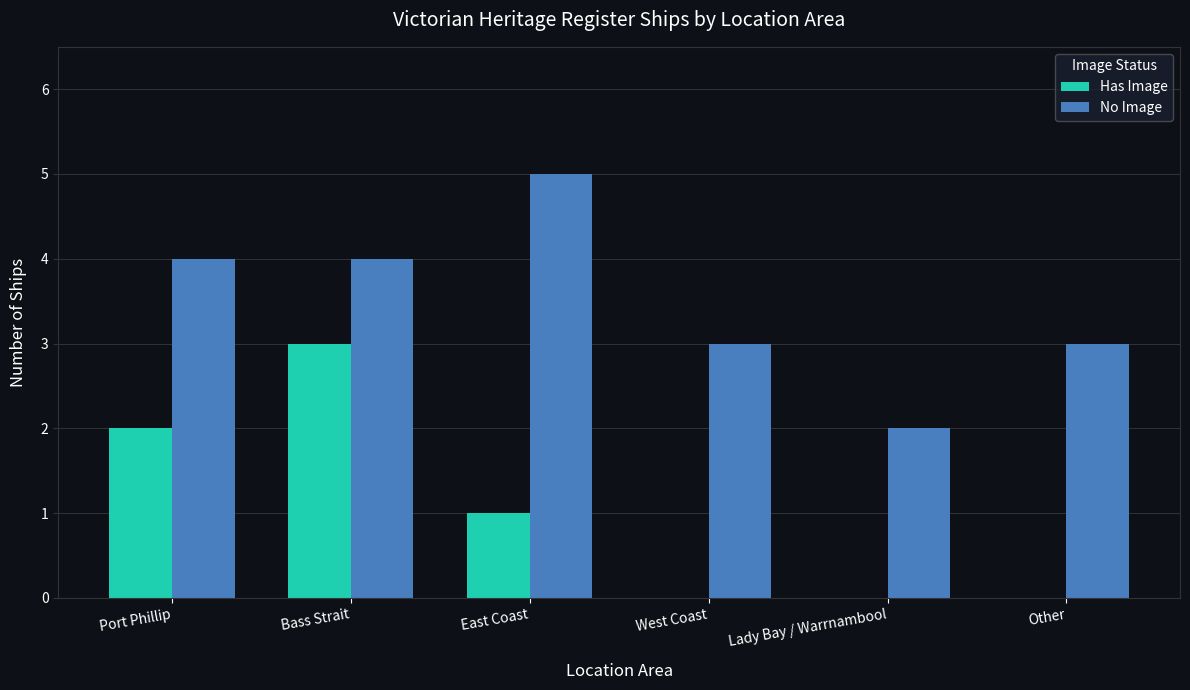

Which series has the largest total across all categories?

No Image